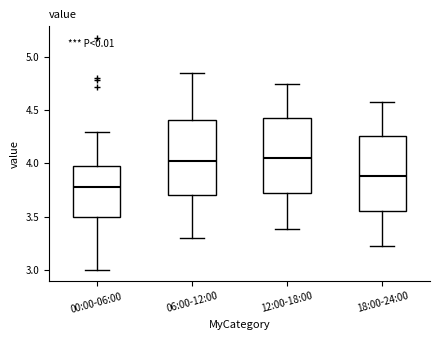

Which box has the lowest median line?

00:00-06:00